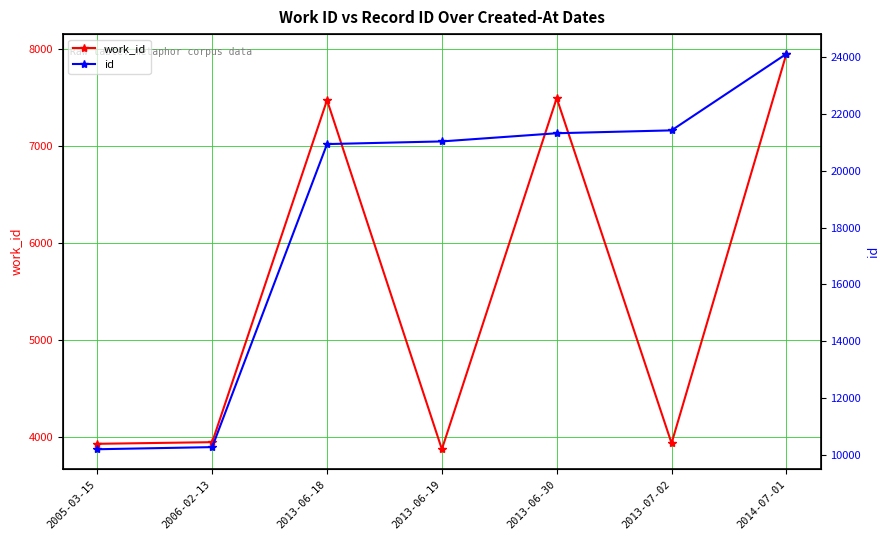

What value does the work_id series have at 2013-06-18, to the nearest 50?

7500